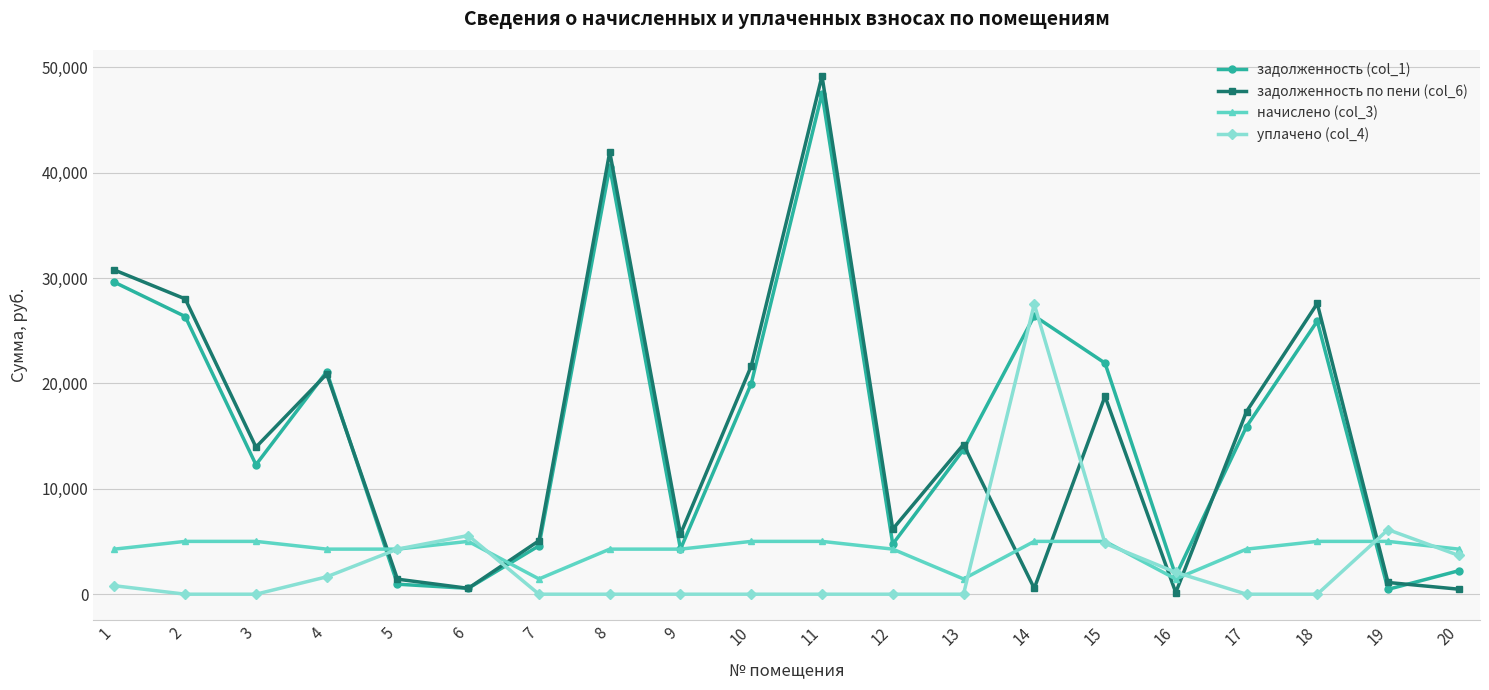

Where is the first local maximum for уплачено (col_4)?

6